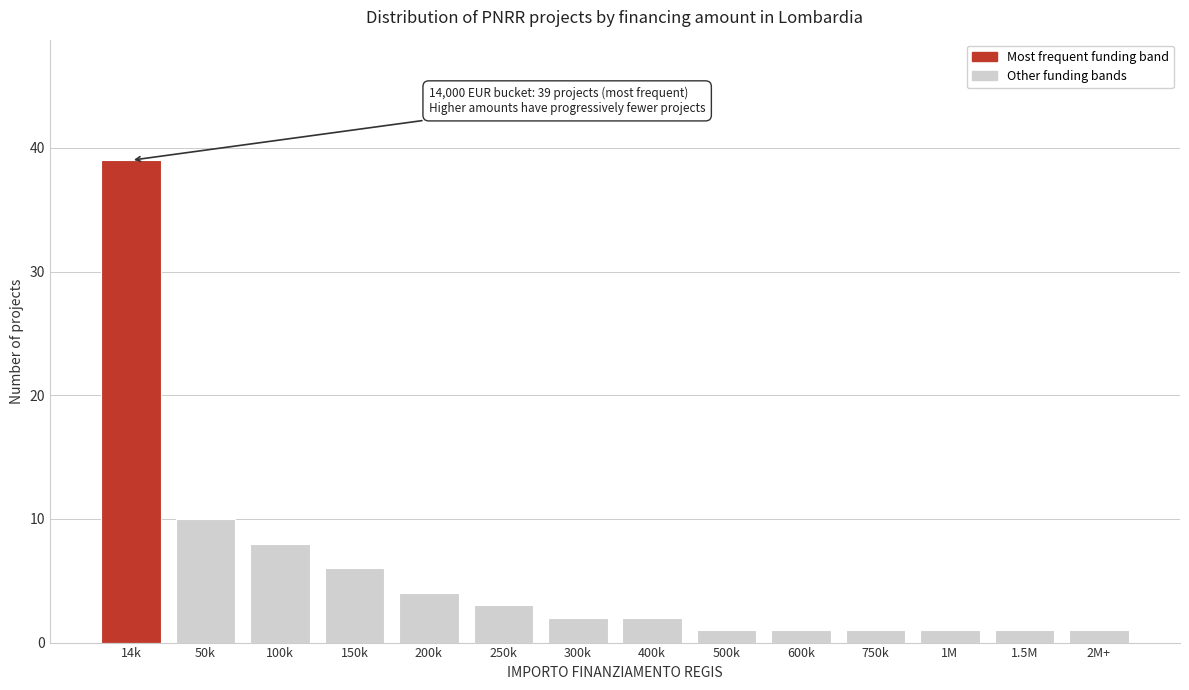

Reading right to left, transcribe all the data shown in this chart.

1	1	1	1	1	1	2	2	3	4	6	8	10	39